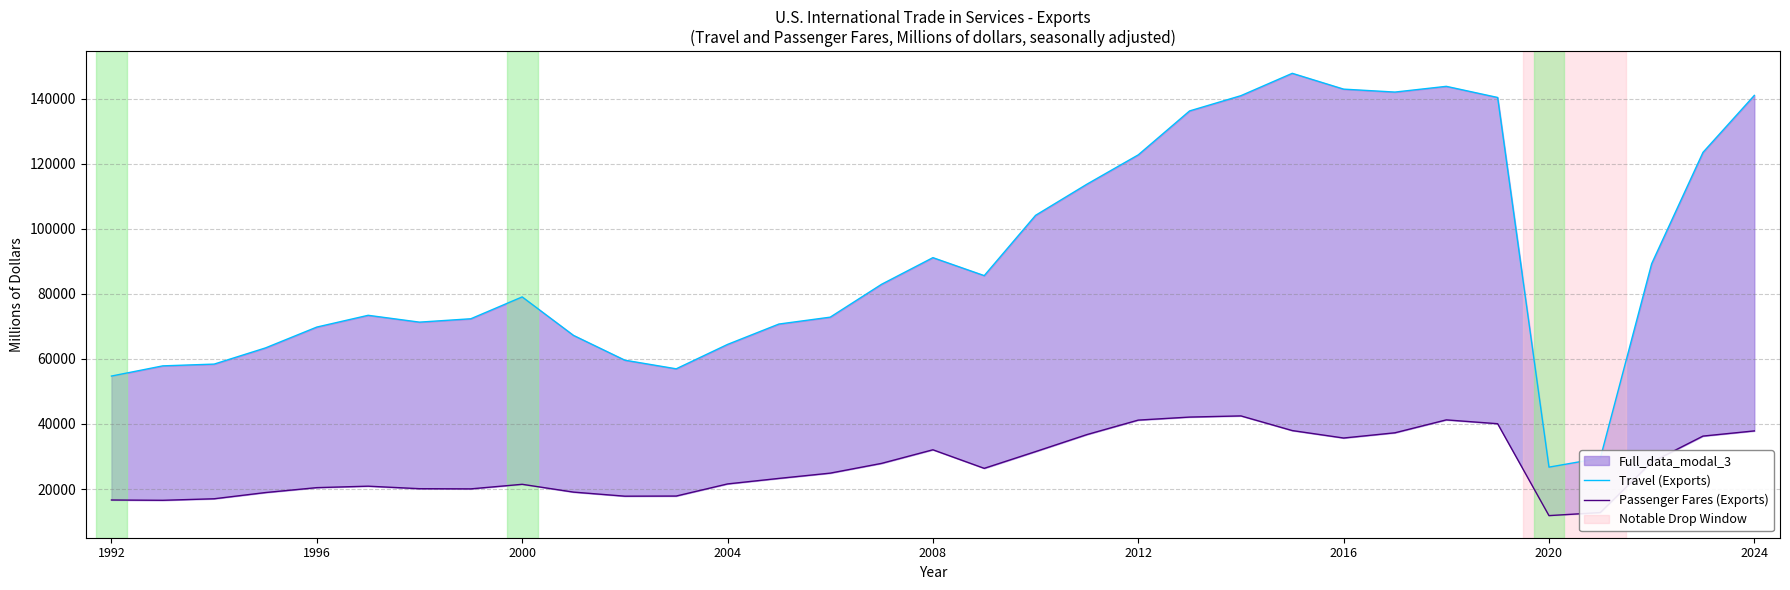

What is the difference between the maximum and minimum values in the Travel (Exports) series?

121133